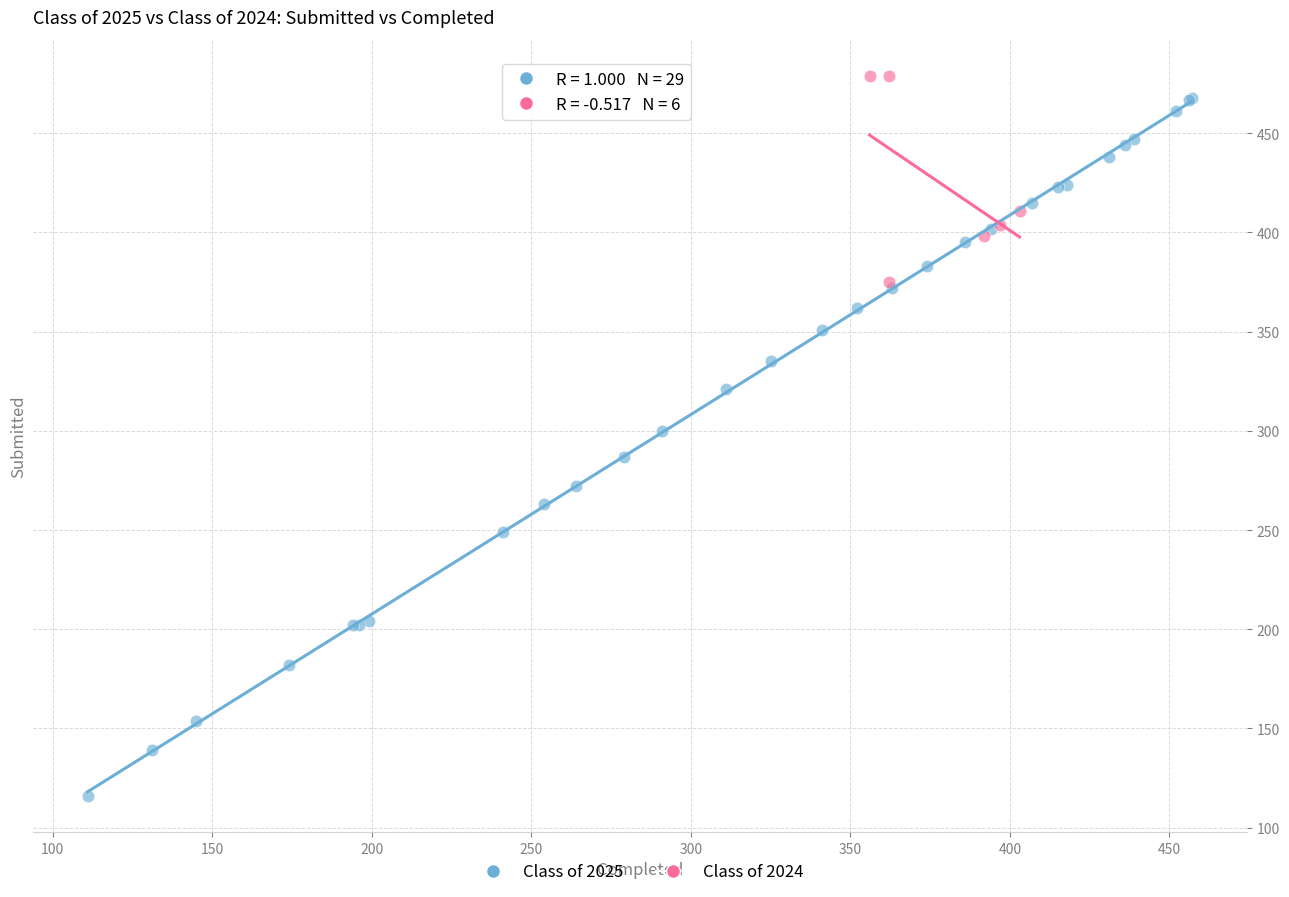

Which series has the widest spread of Y values?

Class of 2025